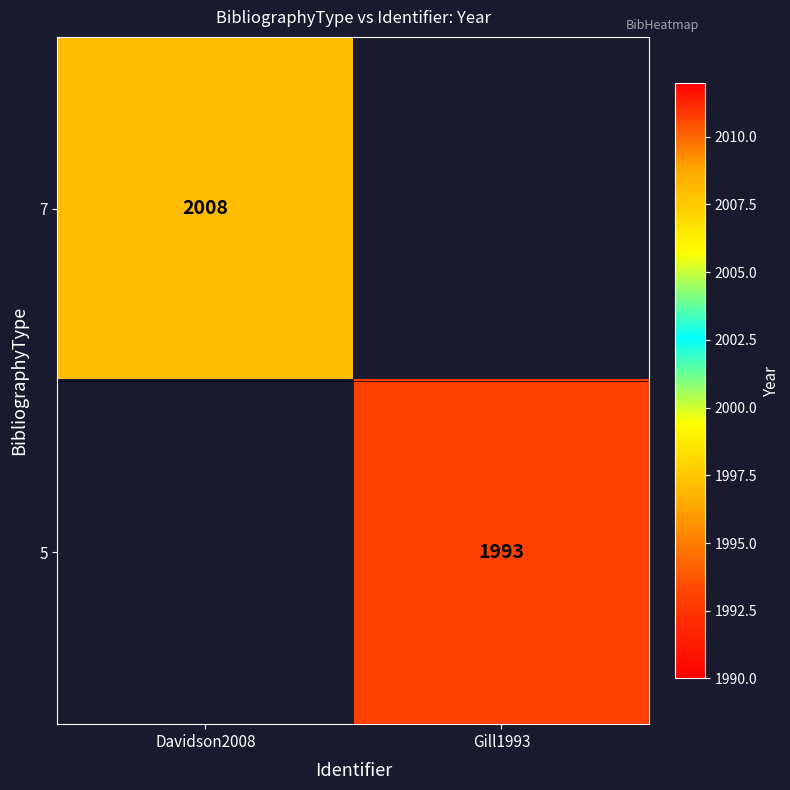

At how many categories does at least one series exceed 1997?

1